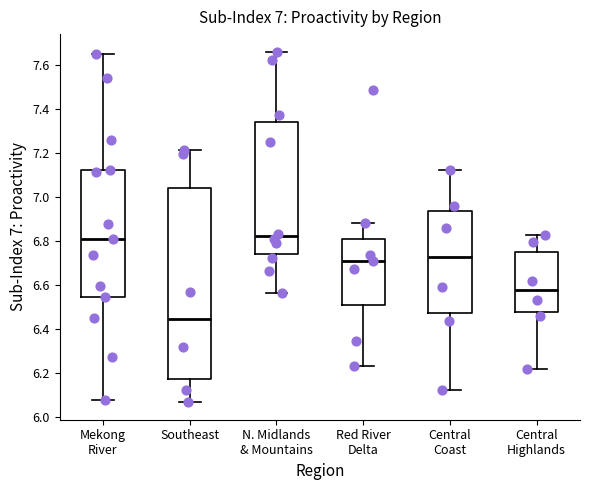

Reading left to right, transcribe this box plot: for each box, give where its median line is, the range the box spans, and where its two whiskers end, as read against the y-axis. The values are not printed on the chart, so give them approximately, as read against the axis.

Mekong River: median 6.82, box 6.54 to 7.12, whiskers 6.08 to 7.66
Southeast: median 6.44, box 6.18 to 7.04, whiskers 6.06 to 7.22
N. Midlands & Mountains: median 6.82, box 6.74 to 7.34, whiskers 6.56 to 7.66
Red River Delta: median 6.72, box 6.52 to 6.82, whiskers 6.24 to 6.88
Central Coast: median 6.72, box 6.48 to 6.94, whiskers 6.12 to 7.12
Central Highlands: median 6.58, box 6.48 to 6.76, whiskers 6.22 to 6.82